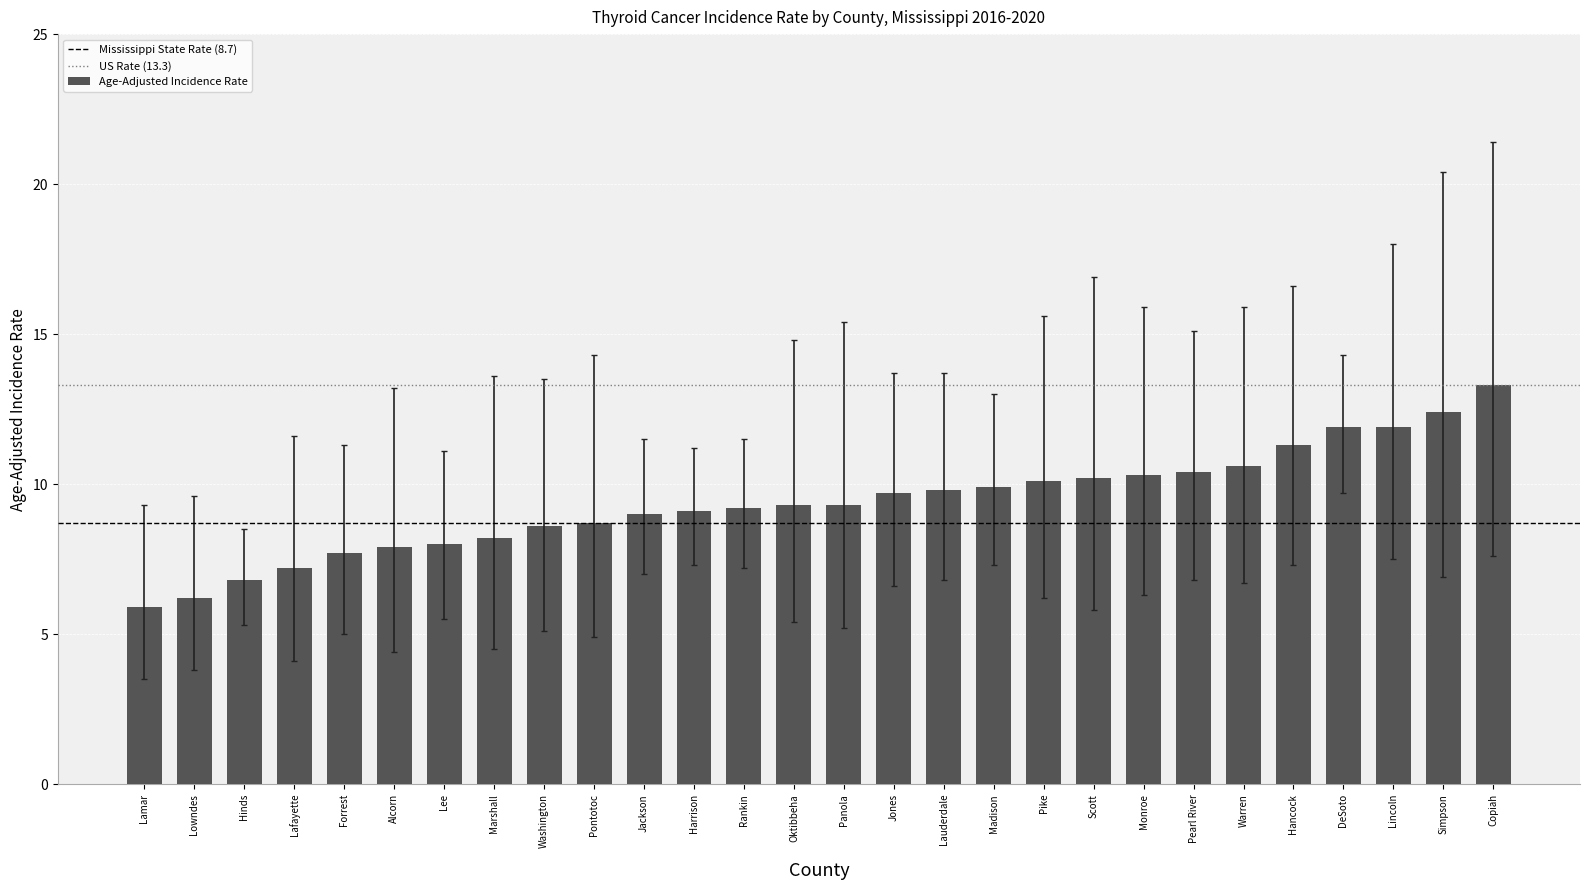

What value does the data have at Monroe?

10.3